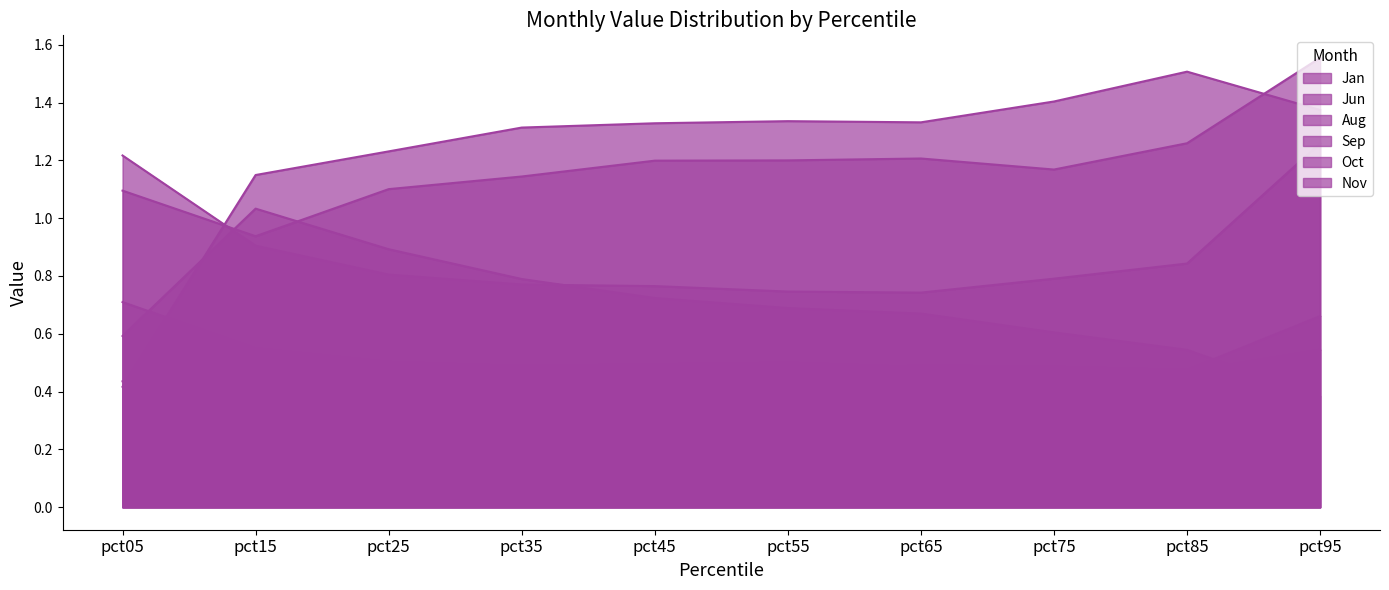

True or false: Jan has more than 1 interior local peaks.

False